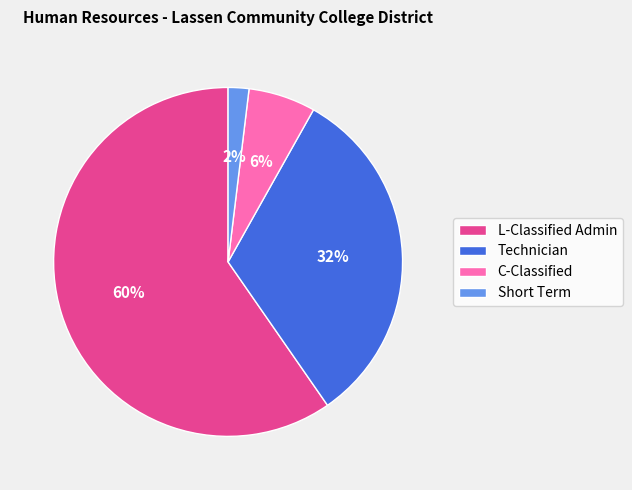

To the nearest percent, what percentage of the pie is Technician?

32%